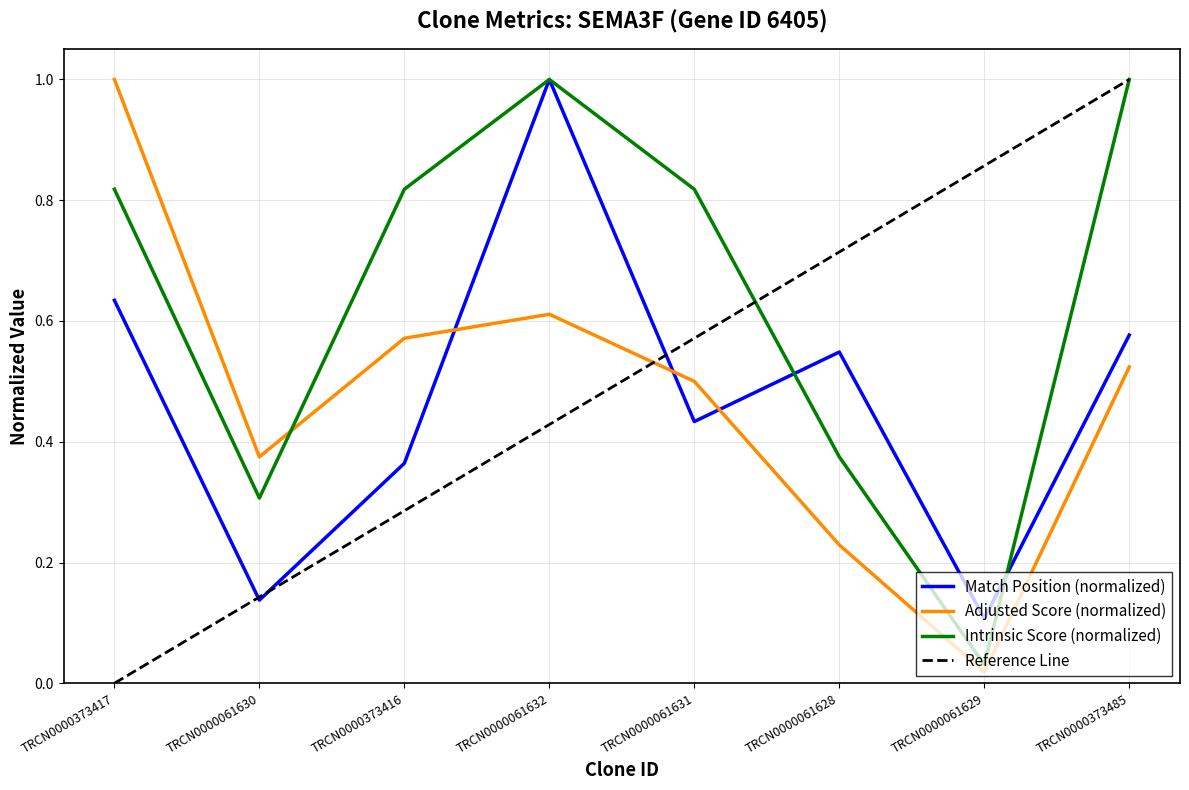

Between TRCN0000061632 and TRCN0000061631, which is larger?

TRCN0000061632